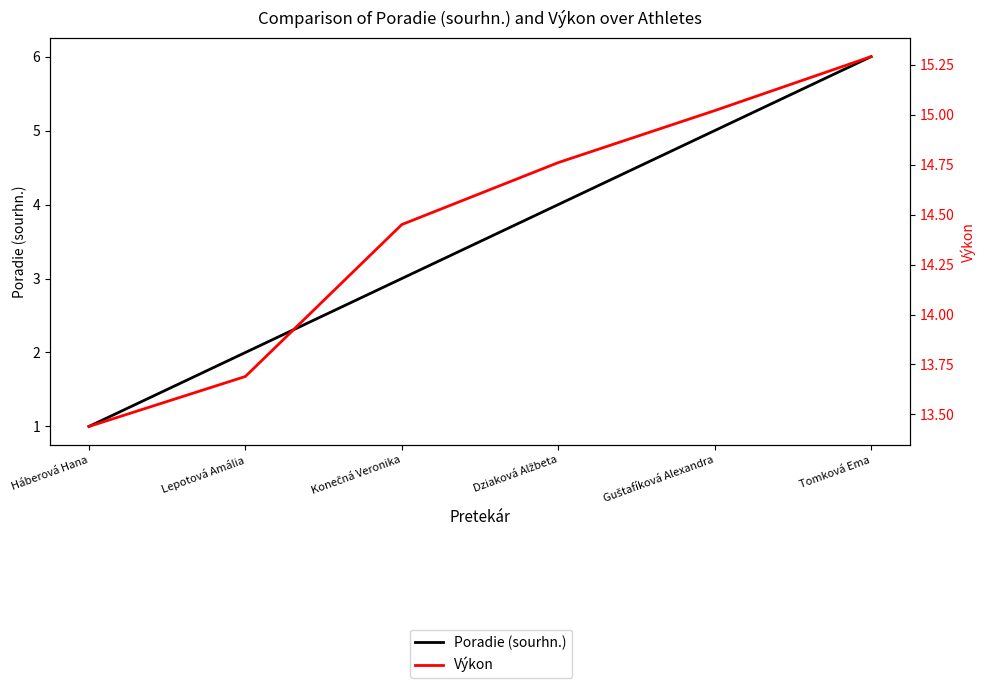

List the series in order of their peak value, lowest first.

Poradie (sourhn.), Výkon